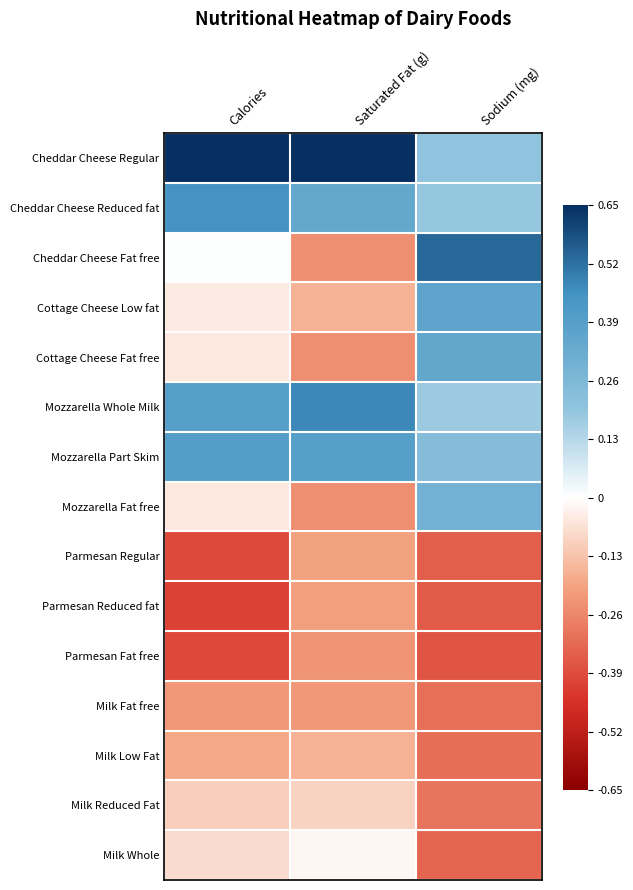

Reading left to right, list all the values displayed in this chart.

Cheddar Cheese Regular: Calories=0.7	Saturated Fat (g)=0.7	Sodium (mg)=0.2
Cheddar Cheese Reduced fat: Calories=0.4	Saturated Fat (g)=0.3	Sodium (mg)=0.2
Cheddar Cheese Fat free: Calories=0.0	Saturated Fat (g)=-0.2	Sodium (mg)=0.5
Cottage Cheese Low fat: Calories=-0.0	Saturated Fat (g)=-0.2	Sodium (mg)=0.4
Cottage Cheese Fat free: Calories=-0.0	Saturated Fat (g)=-0.2	Sodium (mg)=0.3
Mozzarella Whole Milk: Calories=0.4	Saturated Fat (g)=0.5	Sodium (mg)=0.2
Mozzarella Part Skim: Calories=0.4	Saturated Fat (g)=0.4	Sodium (mg)=0.2
Mozzarella Fat free: Calories=-0.1	Saturated Fat (g)=-0.2	Sodium (mg)=0.3
Parmesan Regular: Calories=-0.4	Saturated Fat (g)=-0.2	Sodium (mg)=-0.3
Parmesan Reduced fat: Calories=-0.4	Saturated Fat (g)=-0.2	Sodium (mg)=-0.4
Parmesan Fat free: Calories=-0.4	Saturated Fat (g)=-0.2	Sodium (mg)=-0.4
Milk Fat free: Calories=-0.2	Saturated Fat (g)=-0.2	Sodium (mg)=-0.3
Milk Low Fat: Calories=-0.2	Saturated Fat (g)=-0.2	Sodium (mg)=-0.3
Milk Reduced Fat: Calories=-0.1	Saturated Fat (g)=-0.1	Sodium (mg)=-0.3
Milk Whole: Calories=-0.1	Saturated Fat (g)=-0.0	Sodium (mg)=-0.3